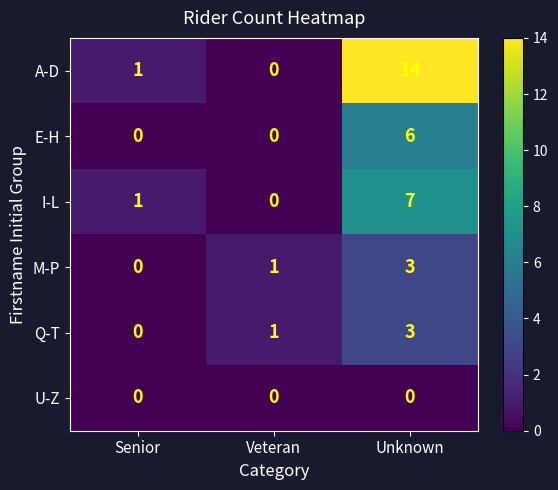

What is the maximum value shown in the chart?

14